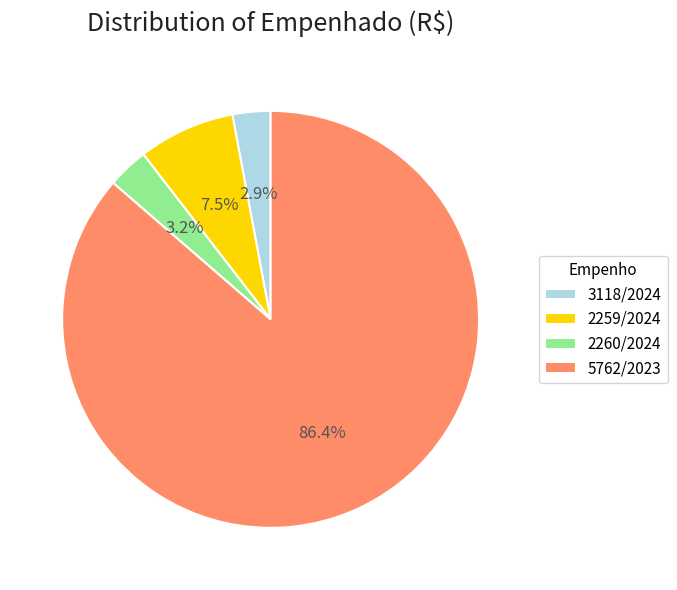

Which category accounts for the majority?

5762/2023